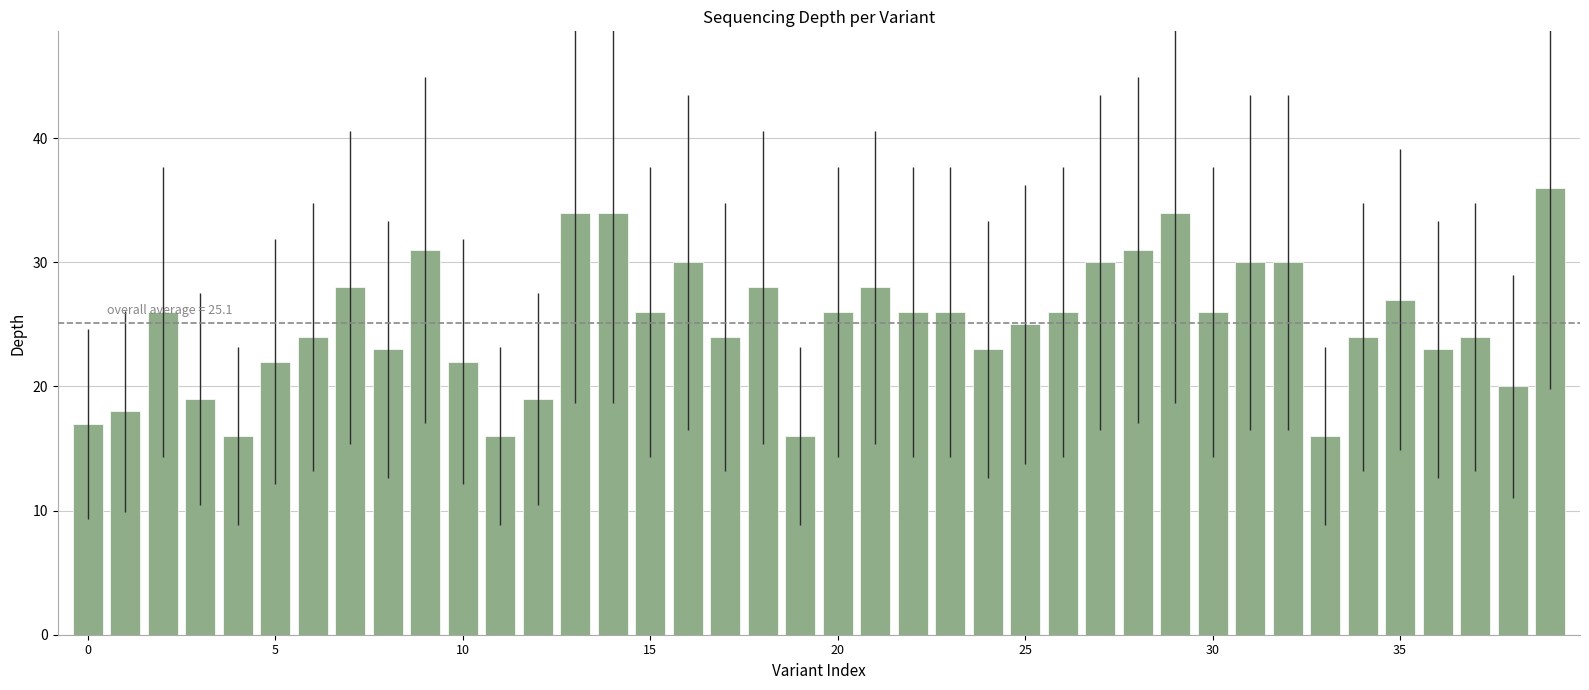

What is the average value?

25